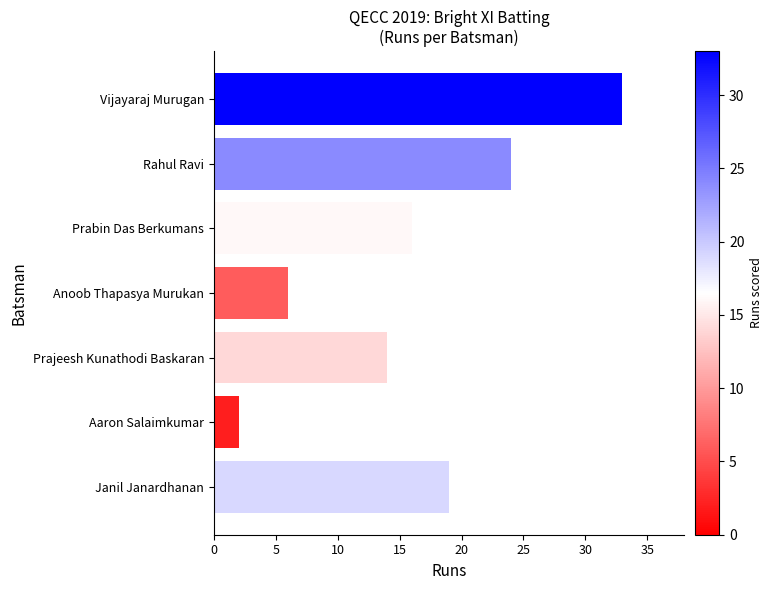

Count the values in the range 6 to 24.

5